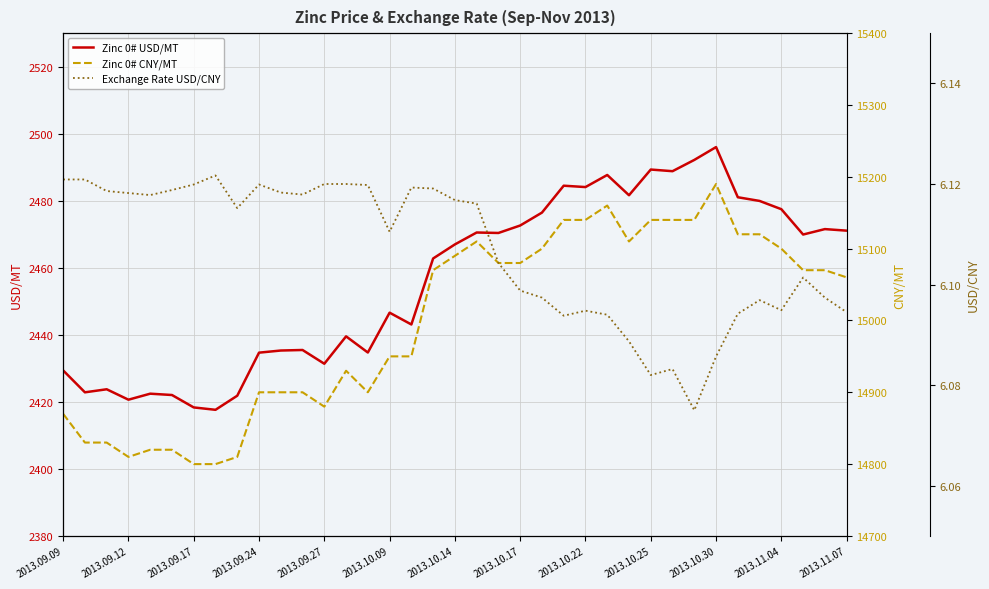

What are all the series names shown in the legend?

Zinc 0# USD/MT, Zinc 0# CNY/MT, Exchange Rate USD/CNY